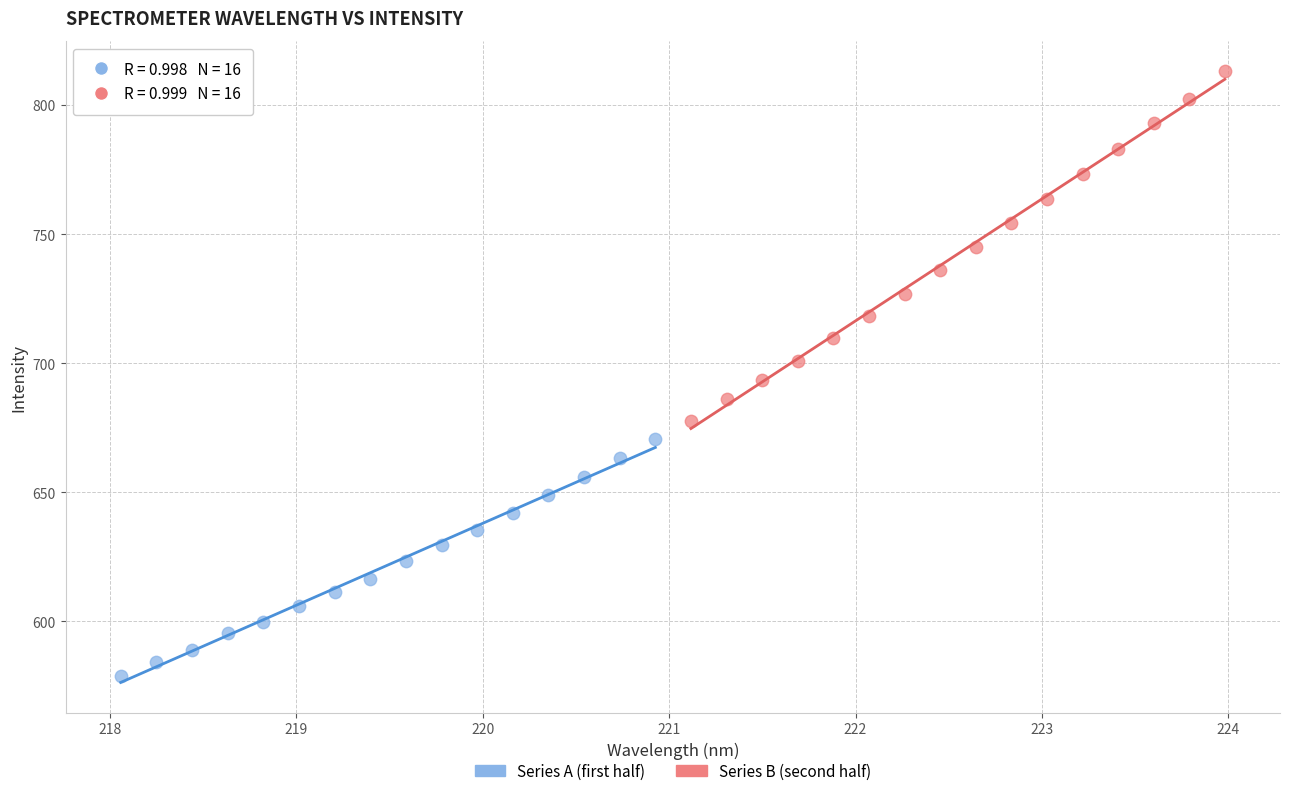

Which series reaches the minimum Y coordinate?

Series A (first half)